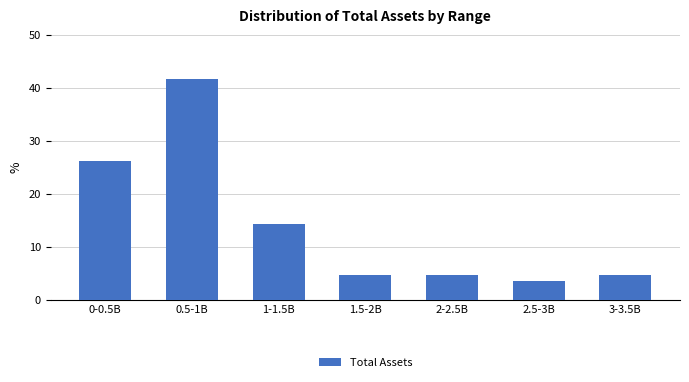

Reading right to left, what are all the values shown in this chart?

4.8	3.6	4.8	4.8	14.3	41.7	26.2